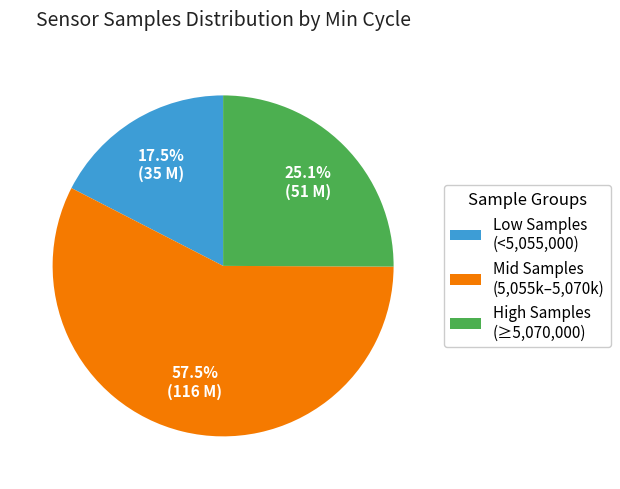

Do Mid Samples (5,055k–5,070k) and Low Samples (<5,055,000) together represent more than half of the pie?

Yes